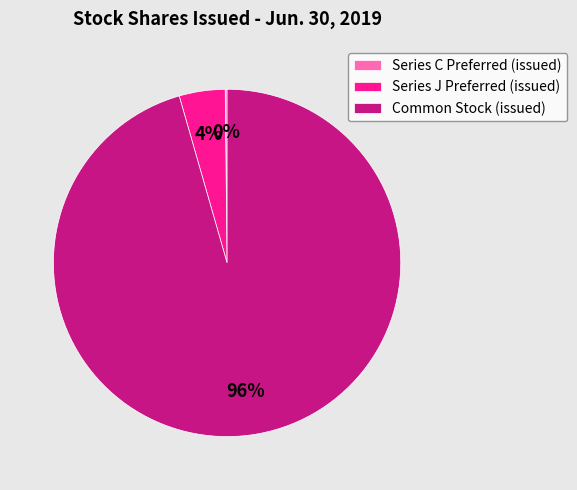

Is there a majority slice in this chart?

Yes